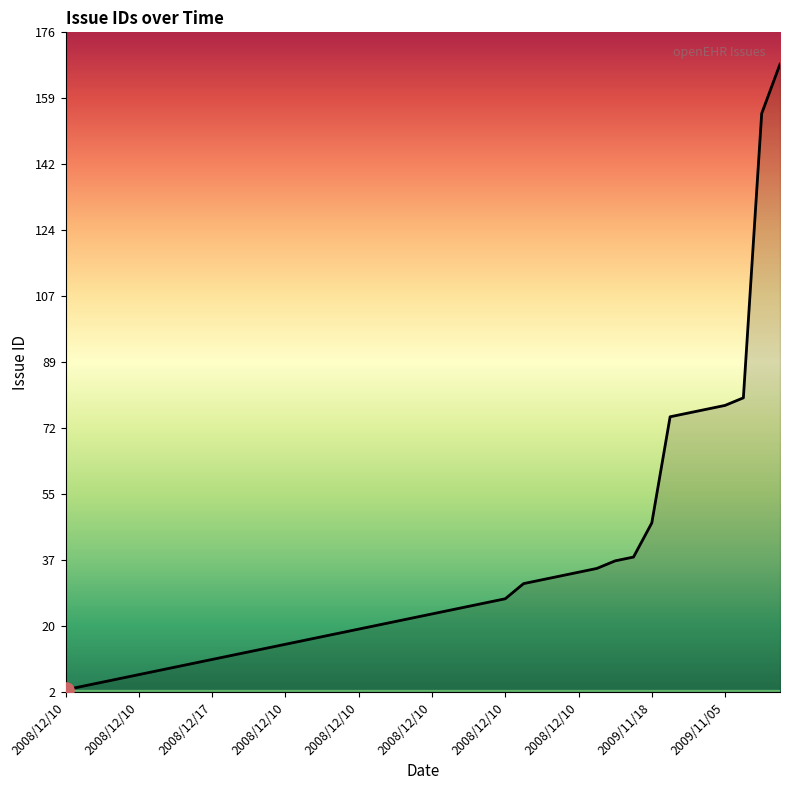

What is the maximum value shown in the chart?

168